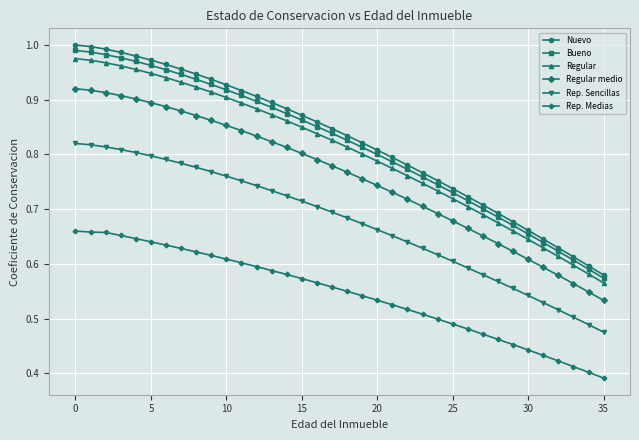

Which series has the widest spread of values?

Nuevo